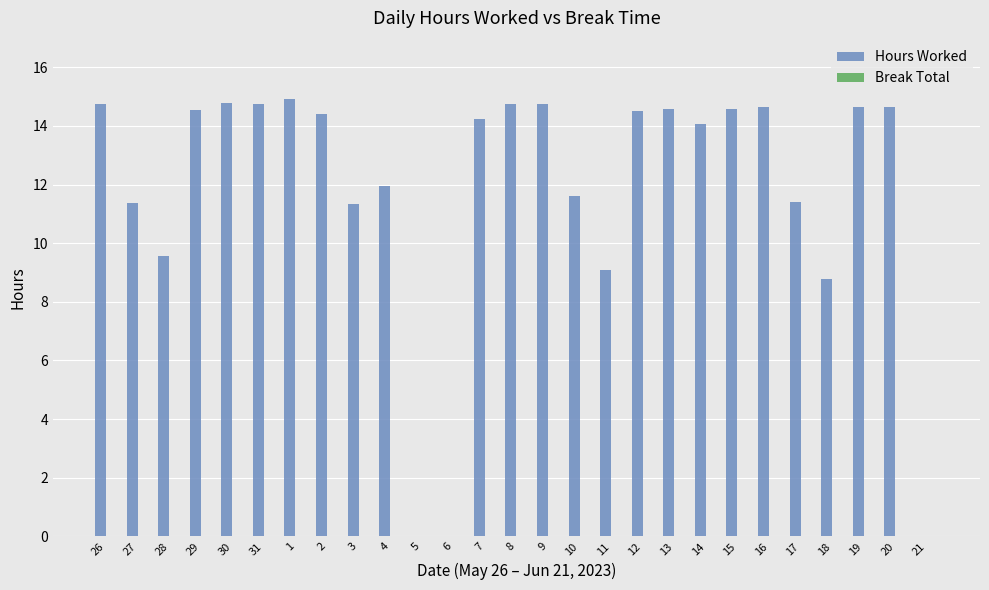

True or false: the data shows 11.9 at 4.

True